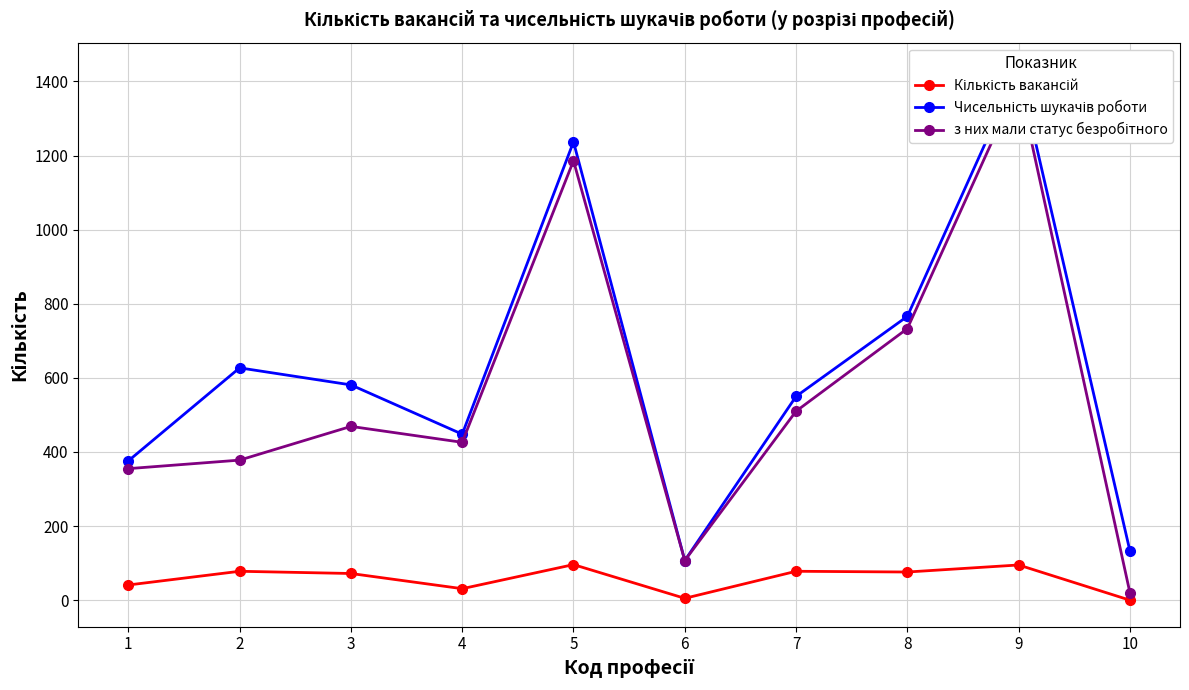

The value of Чисельність шукачів роботи at 1 is 376. True or false?

True